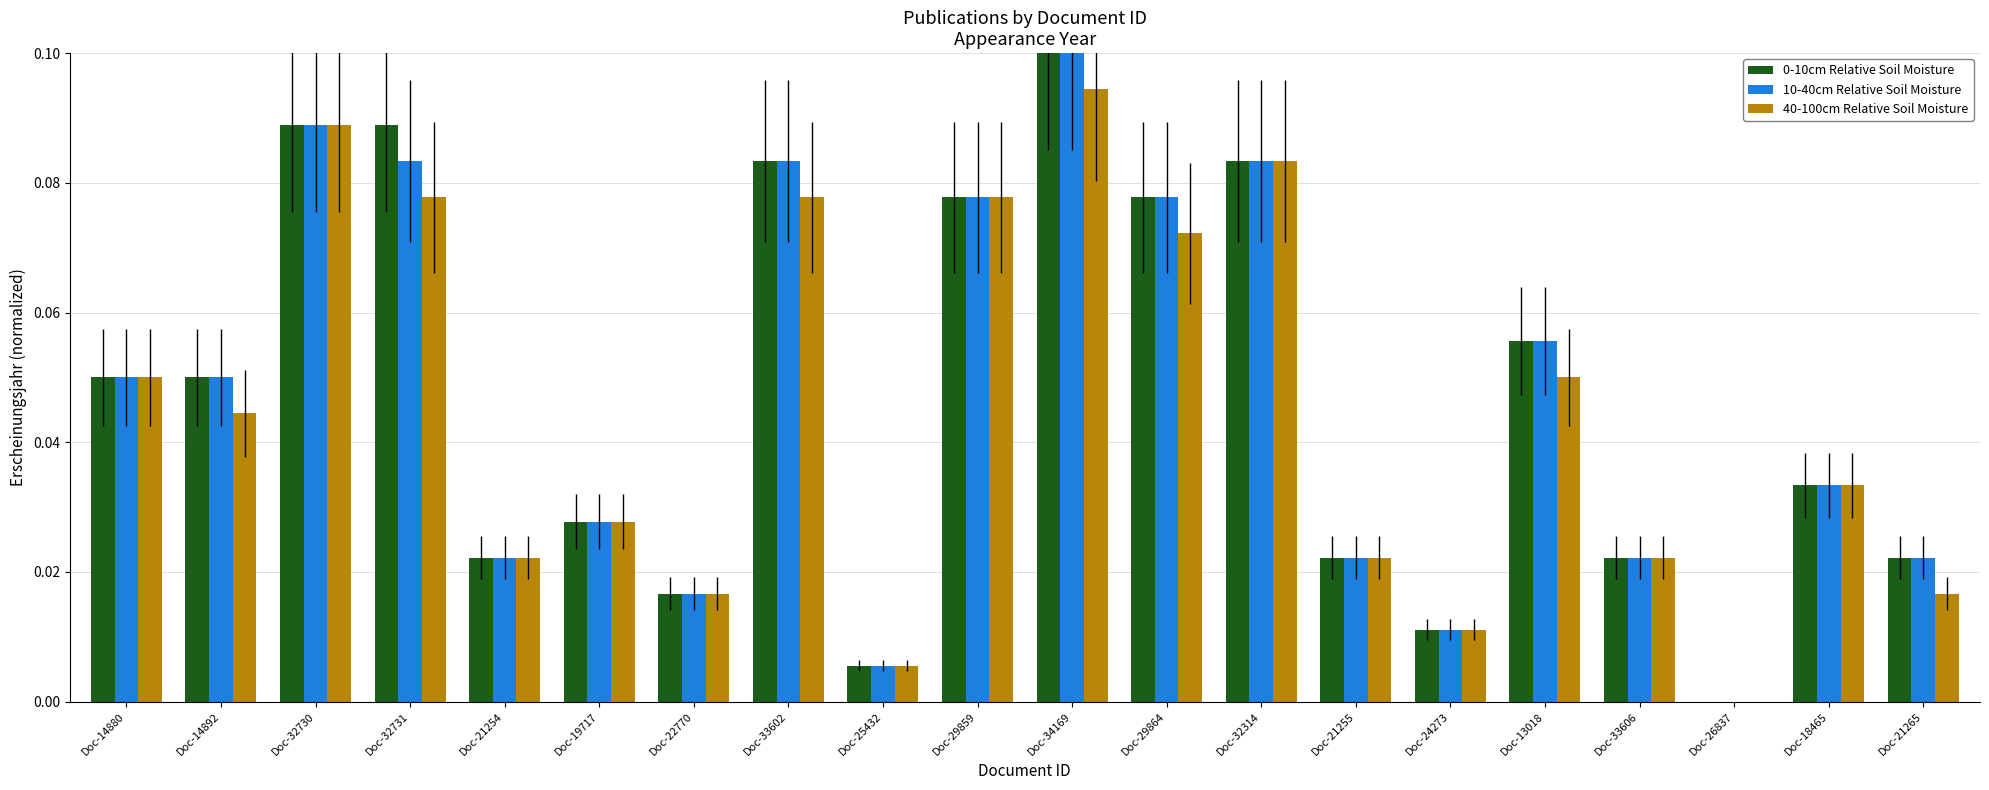

How many categories are shown in the chart?

20